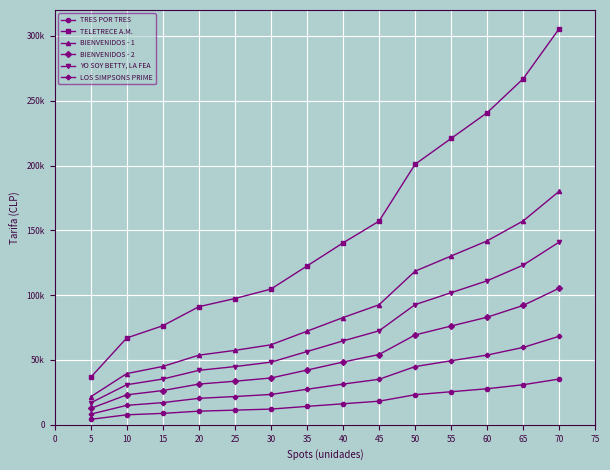

What is the average value of the BIENVENIDOS - 2 series?

52429